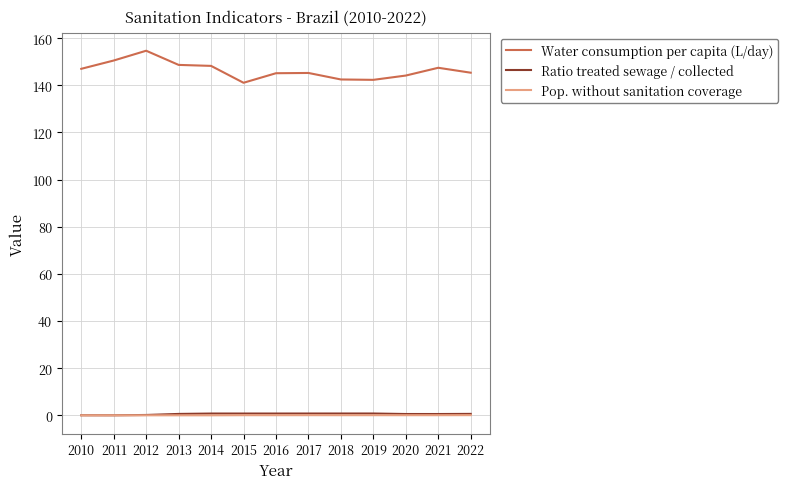

True or false: Water consumption per capita (L/day) and Pop. without sanitation coverage cross at least once.

False